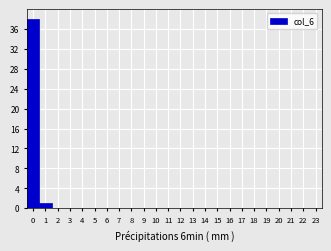

Reading left to right, list every bar in this chart as the range it spans on the x-axis followed by its height. The values are not printed on the chart, so give them approximately, as read against the axis.

-0.5 to 0.5: 38
0.5 to 1.5: 1
1.5 to 2.5: 0
2.5 to 3.5: 0
3.5 to 4.5: 0
4.5 to 5.5: 0
5.5 to 6.5: 0
6.5 to 7.5: 0
7.5 to 8.5: 0
8.5 to 9.5: 0
9.5 to 10.5: 0
10.5 to 11.5: 0
11.5 to 12.5: 0
12.5 to 13.5: 0
13.5 to 14.5: 0
14.5 to 15.5: 0
15.5 to 16.5: 0
16.5 to 17.5: 0
17.5 to 18.5: 0
18.5 to 19.5: 0
19.5 to 20.5: 0
20.5 to 21.5: 0
21.5 to 22.5: 0